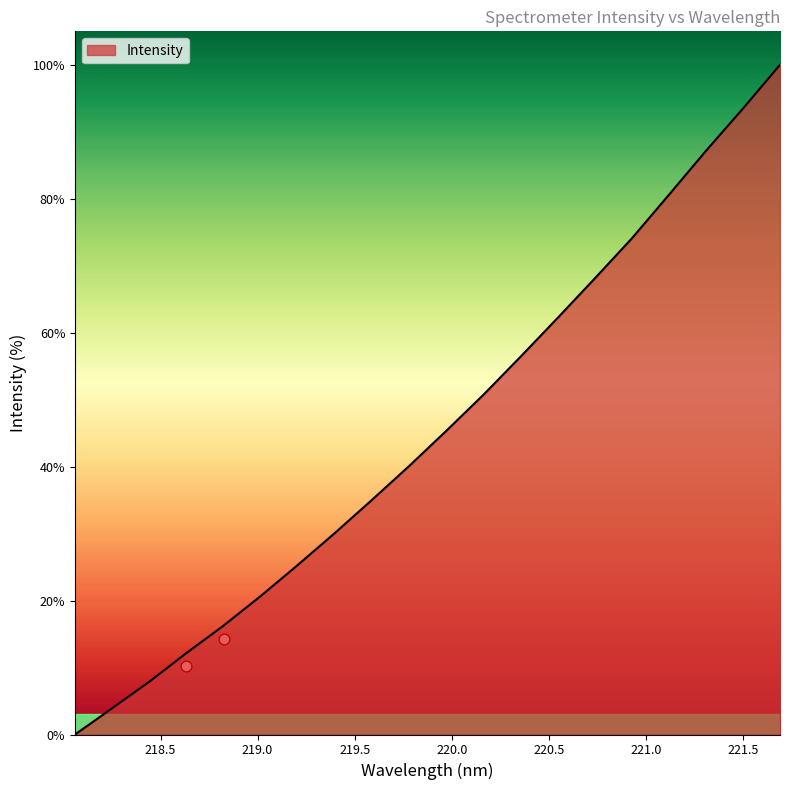

Between 220.1623 and 219.0156, which is larger?

220.1623